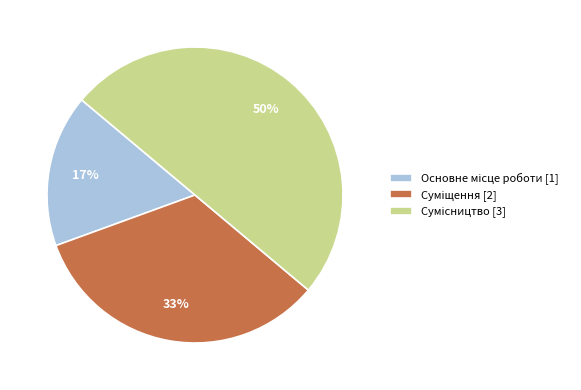

To the nearest percent, what is the average slice percentage?

33%